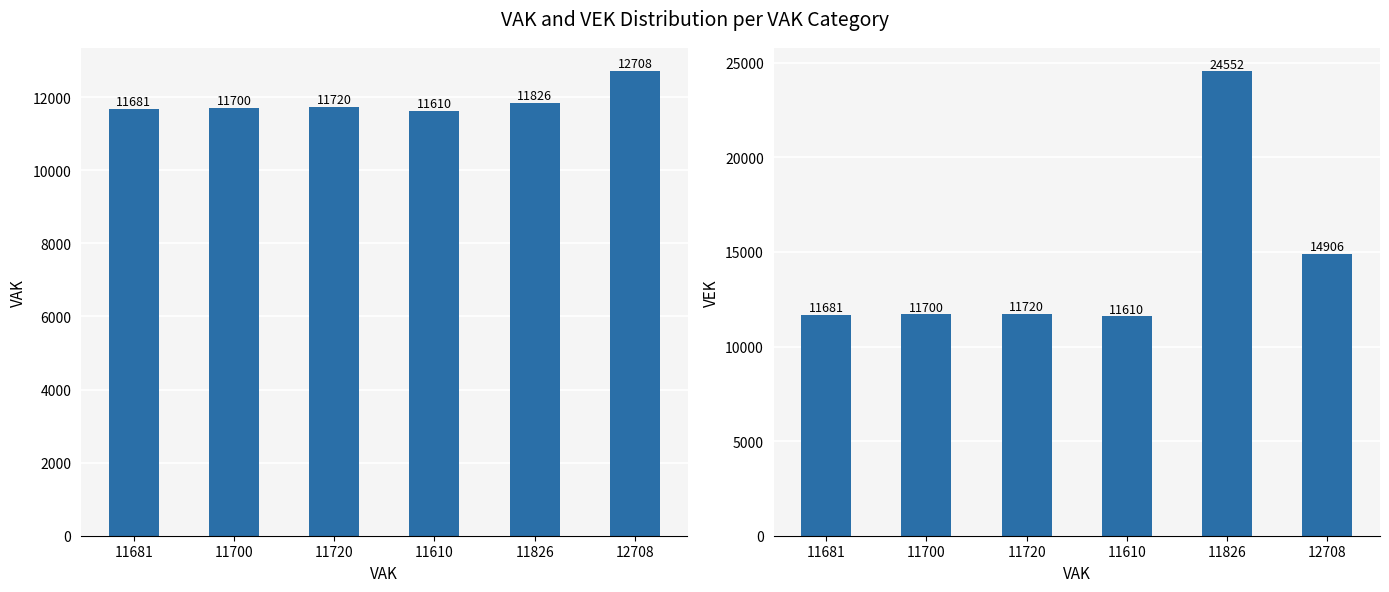

What is the label of the 2nd bar from the right?

11826